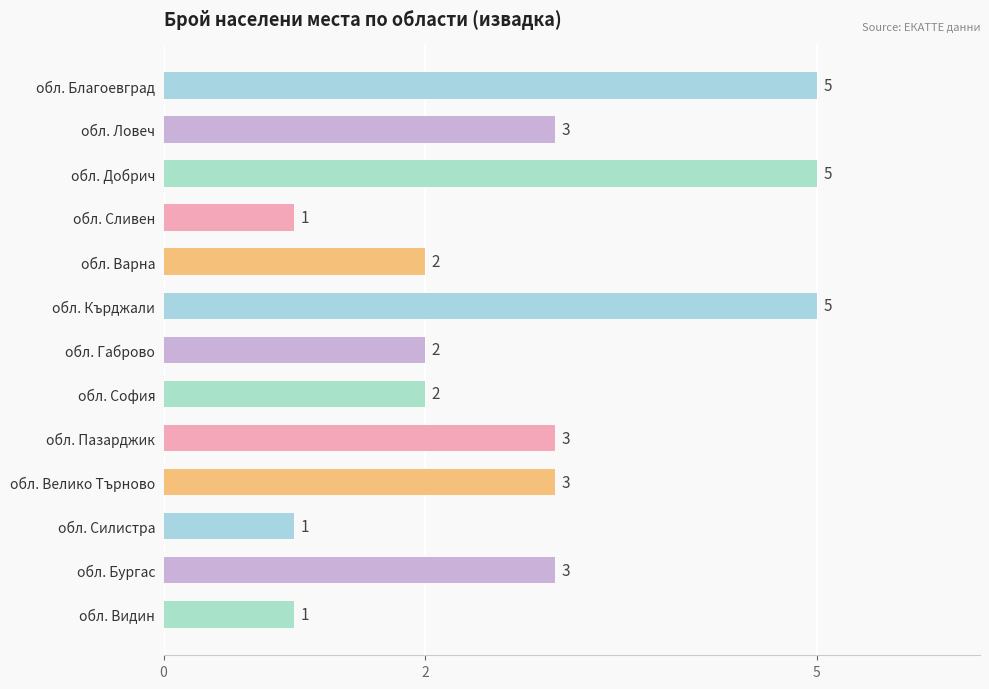

Between обл. Благоевград and обл. Варна, which is larger?

обл. Благоевград